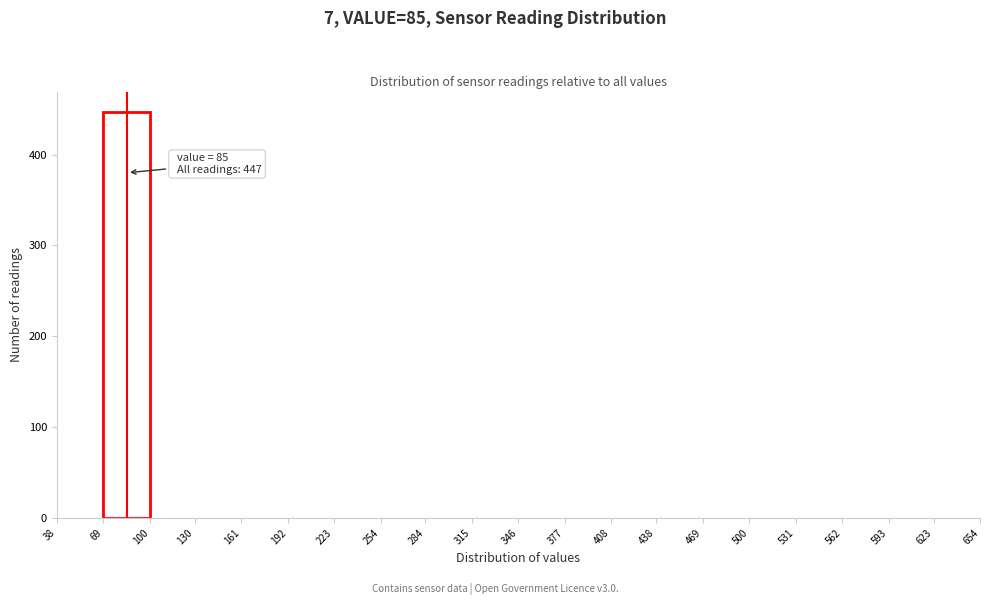

Over which range of the x-axis is the bar tallest?

69 to 100